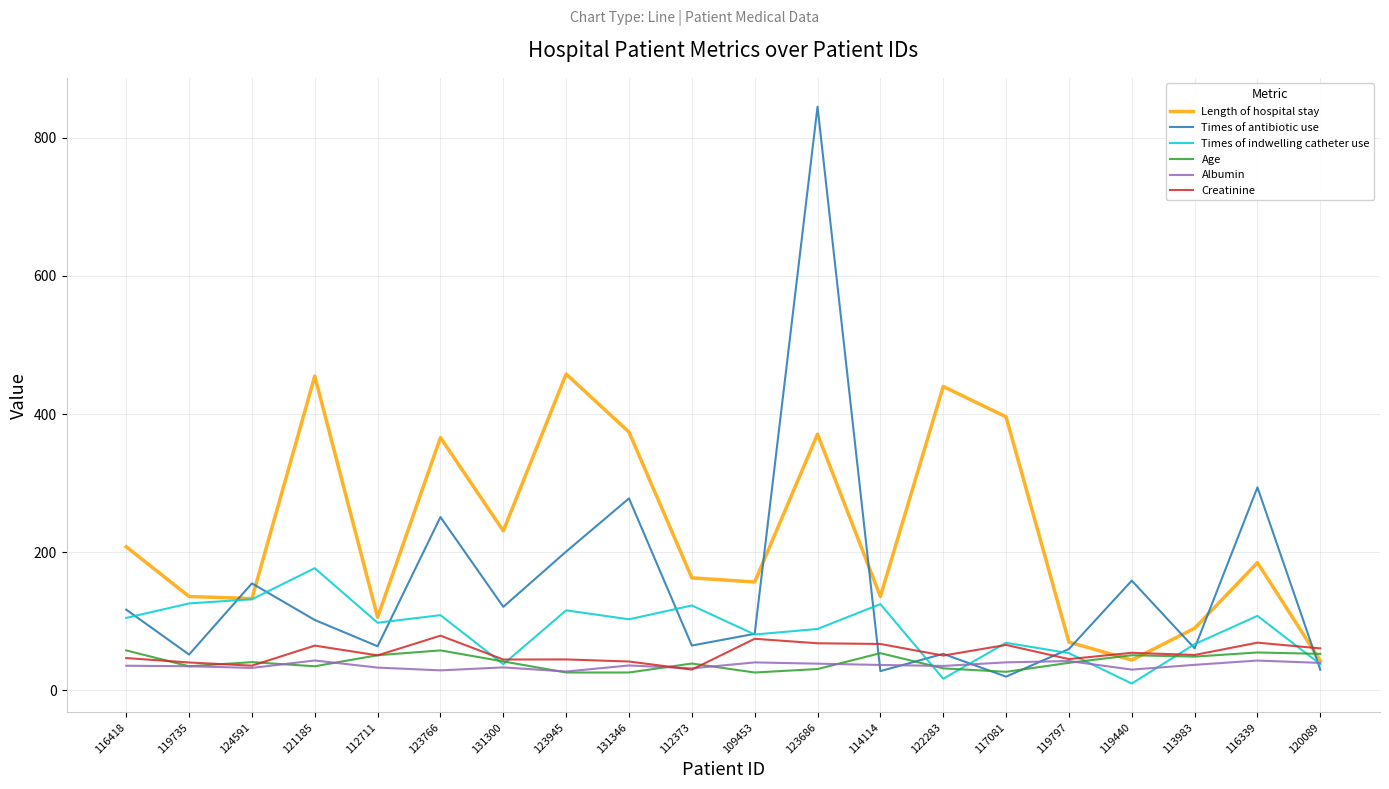

How many values in the Times of indwelling catheter use series are below 103?

10